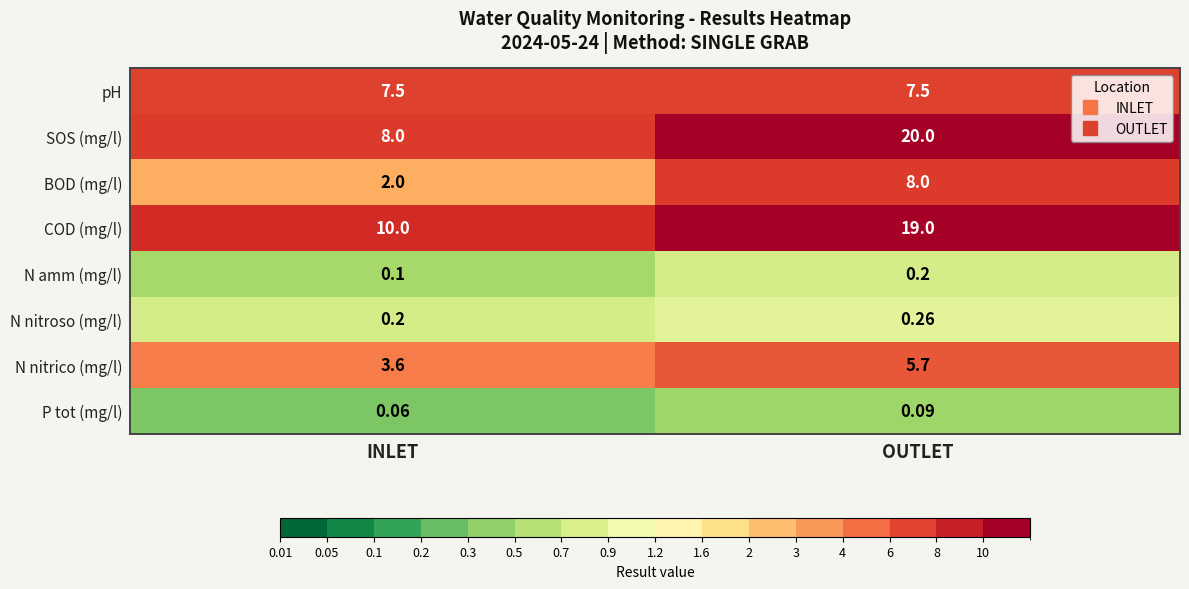

What is the total value across all series at OUTLET?

60.8